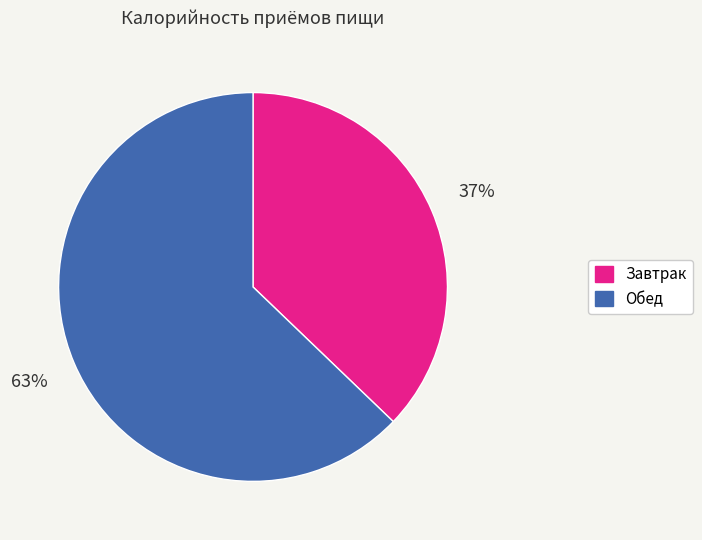

Which has a higher value, Обед or Завтрак?

Обед